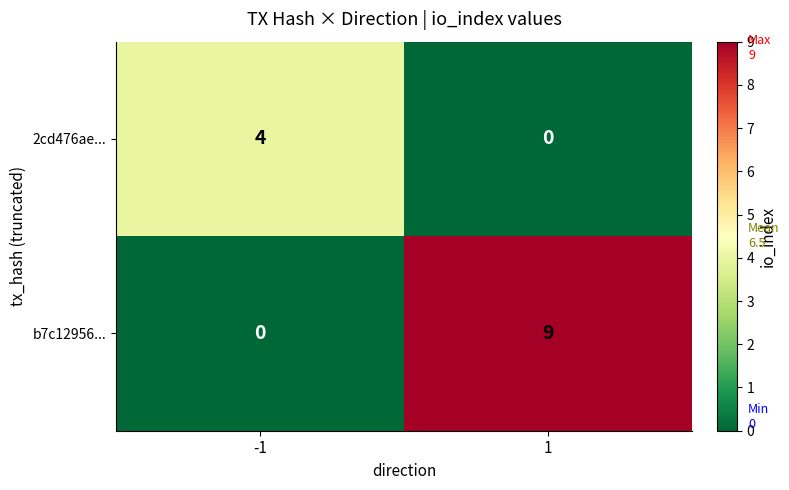

What is the total value across all series at -1?

4